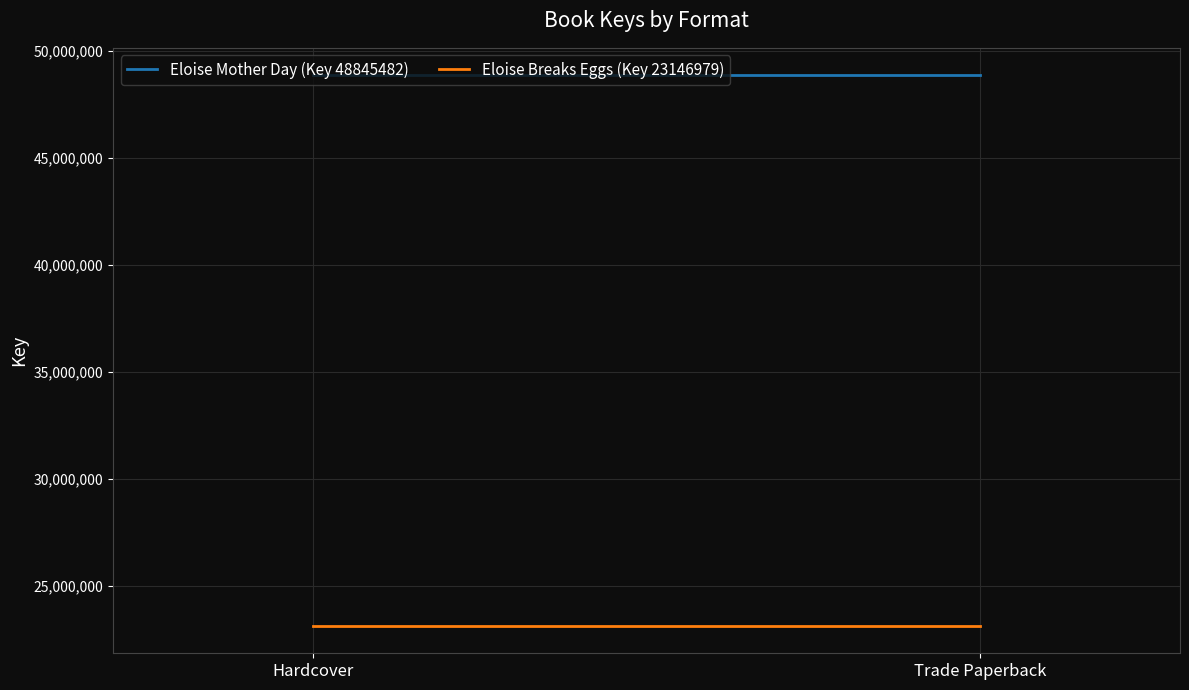

At which category does the chart reach its peak across all series?

Hardcover